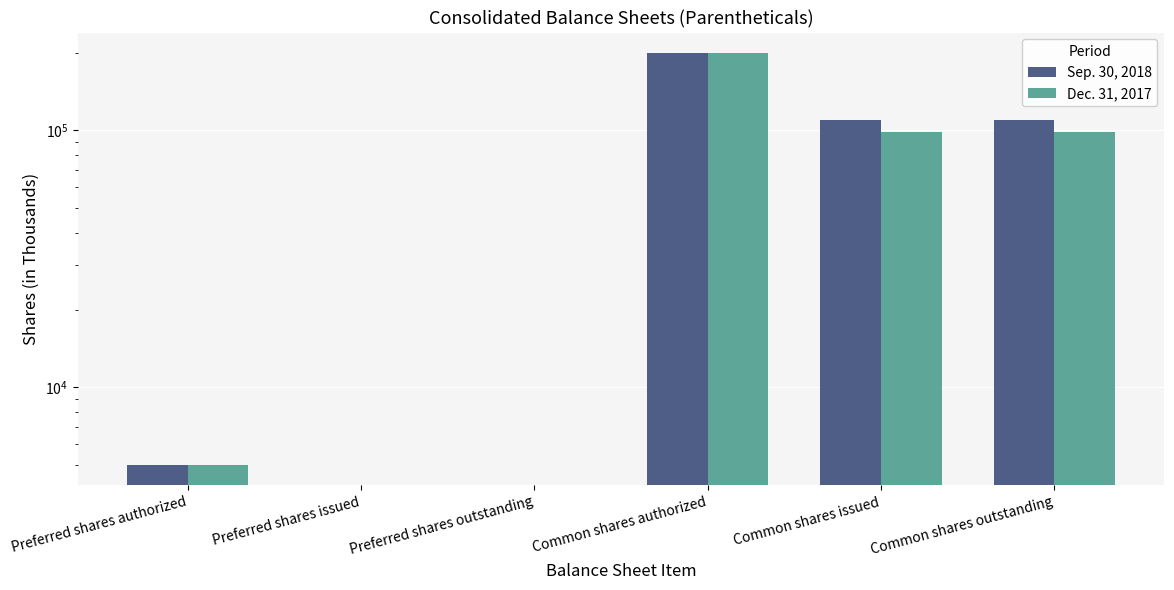

Count the number of categories in the chart.

6